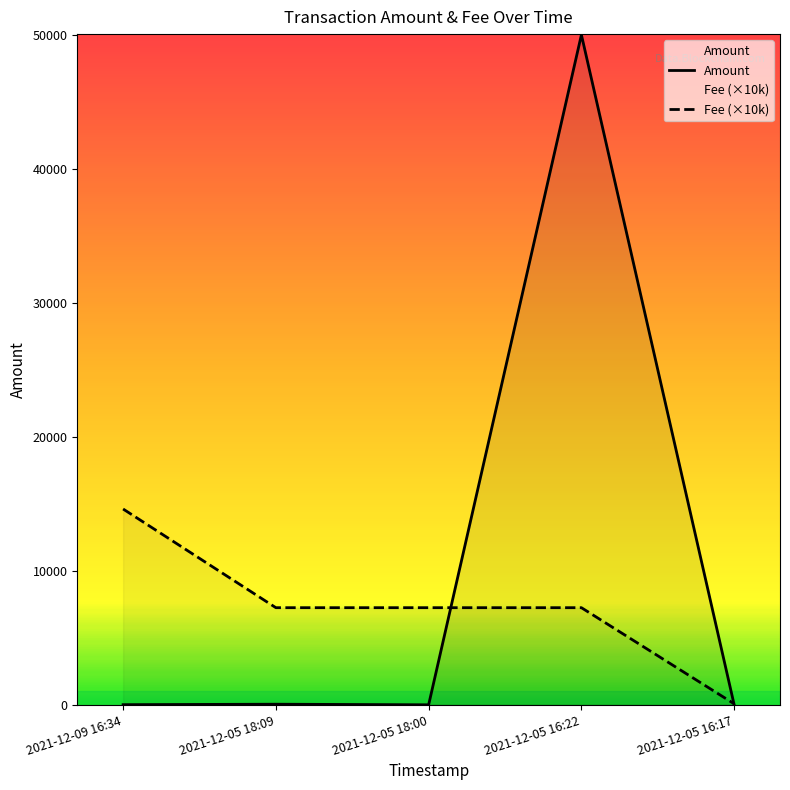

Between which two adjacent categories do Amount and Fee first intersect?

2021-12-05 18:00 and 2021-12-05 16:22